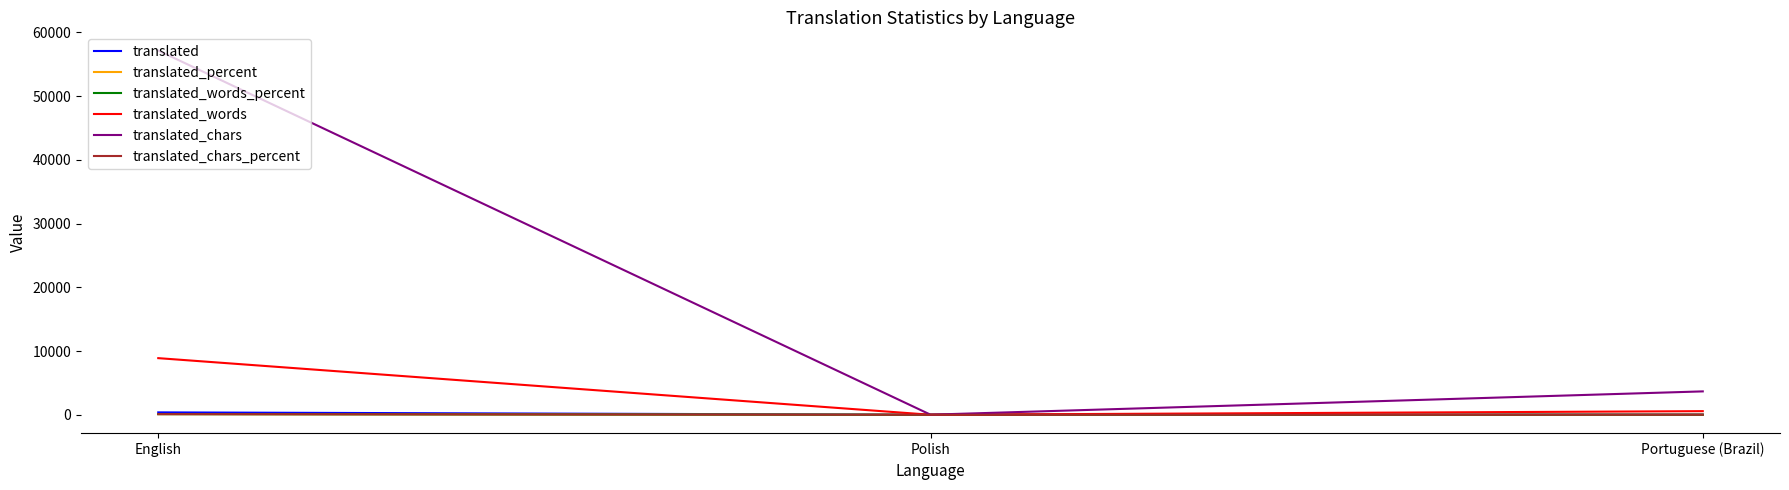

Which category has the lowest value in the translated_words series?

Polish